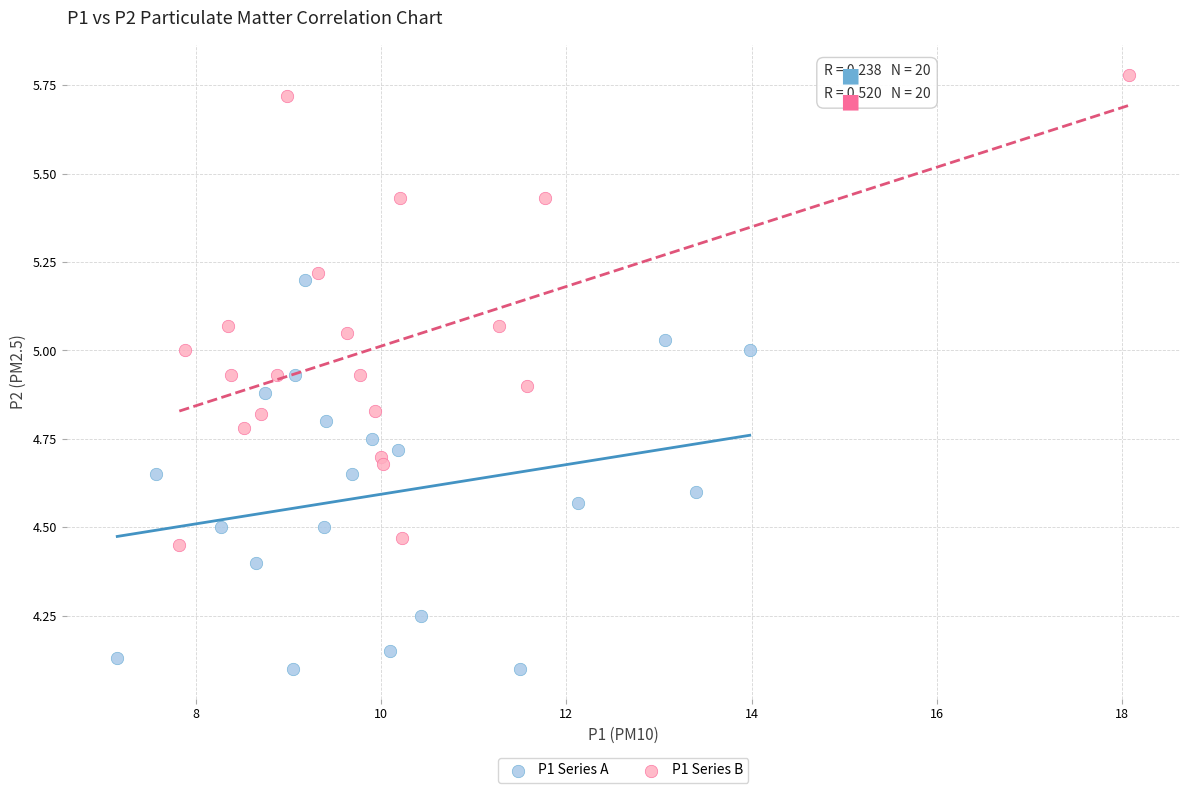

Which series reaches the minimum Y coordinate?

P1 Series A